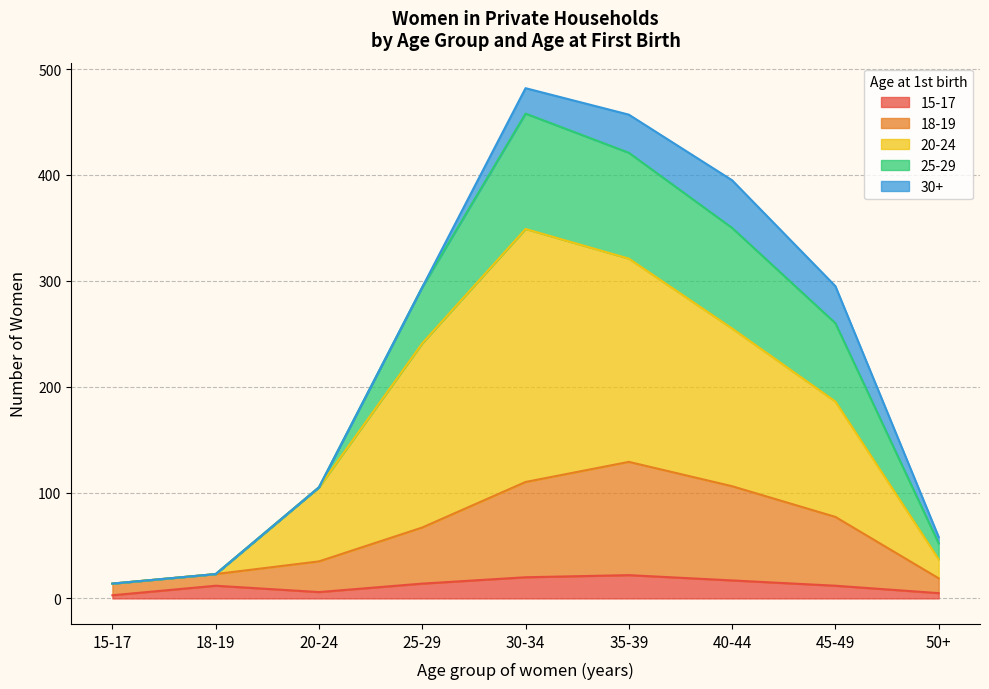

True or false: 20-24 and 25-29 cross at least once.

False